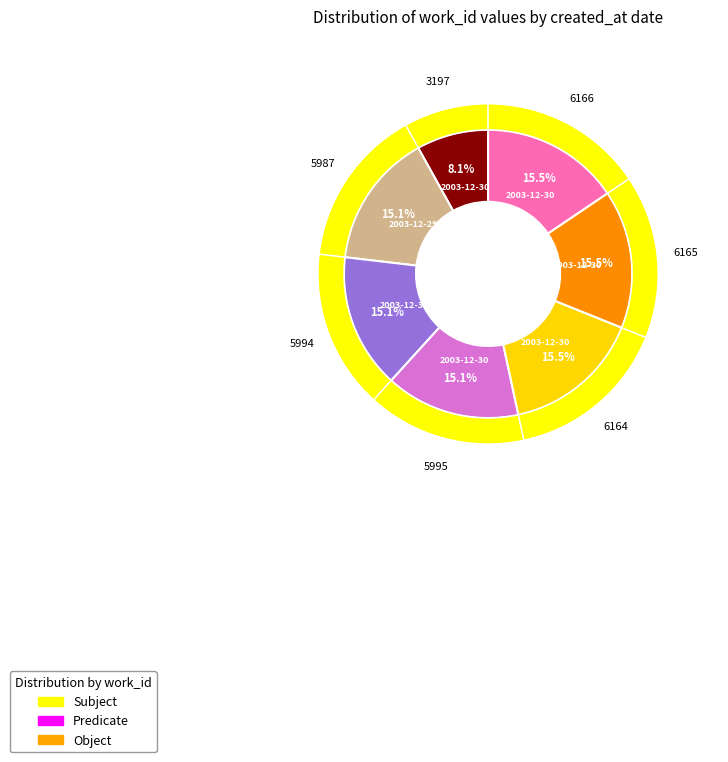

What percentage do 2003-12-30 (6166) and 2003-12-30 together represent?

23.6%